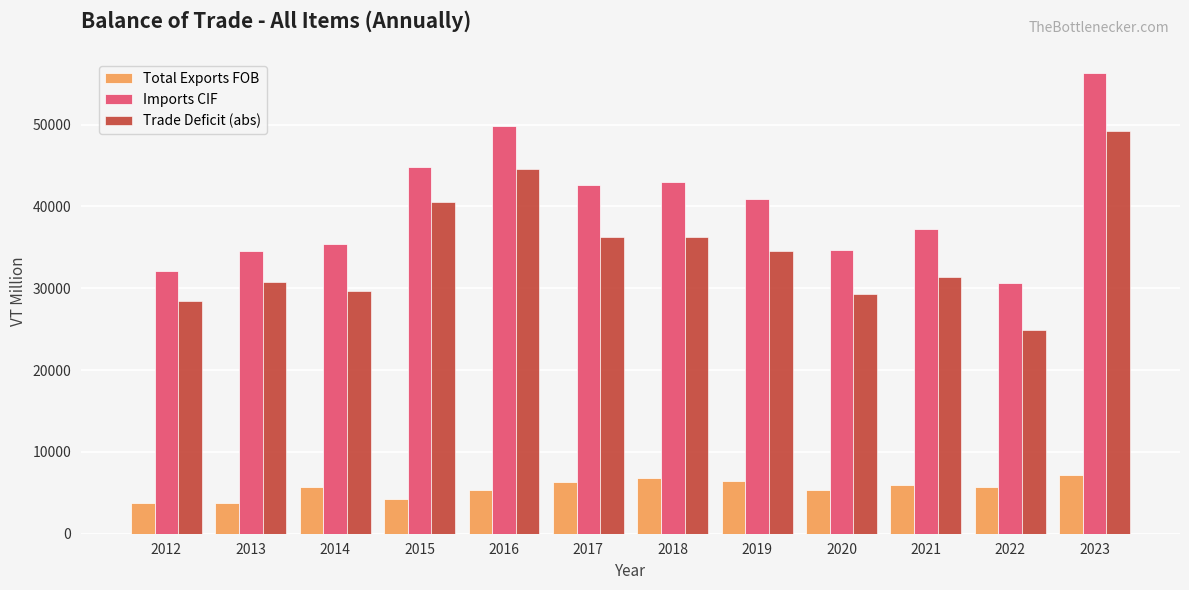

How many groups of bars are there?

12